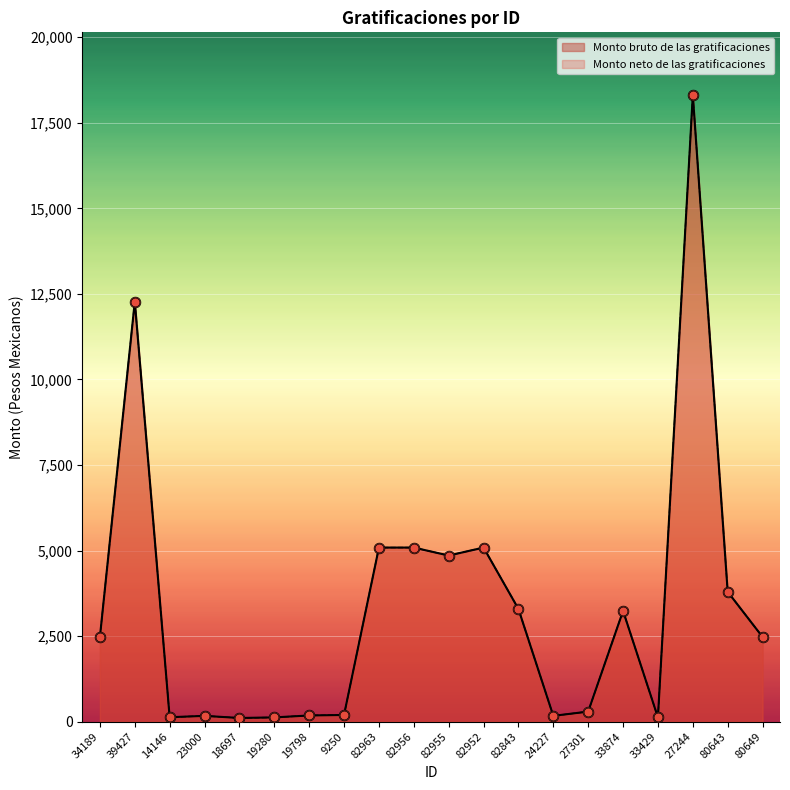

Is the value of Monto neto de las gratificaciones at 33874 greater than the value of Monto bruto de las gratificaciones at 80643?

No